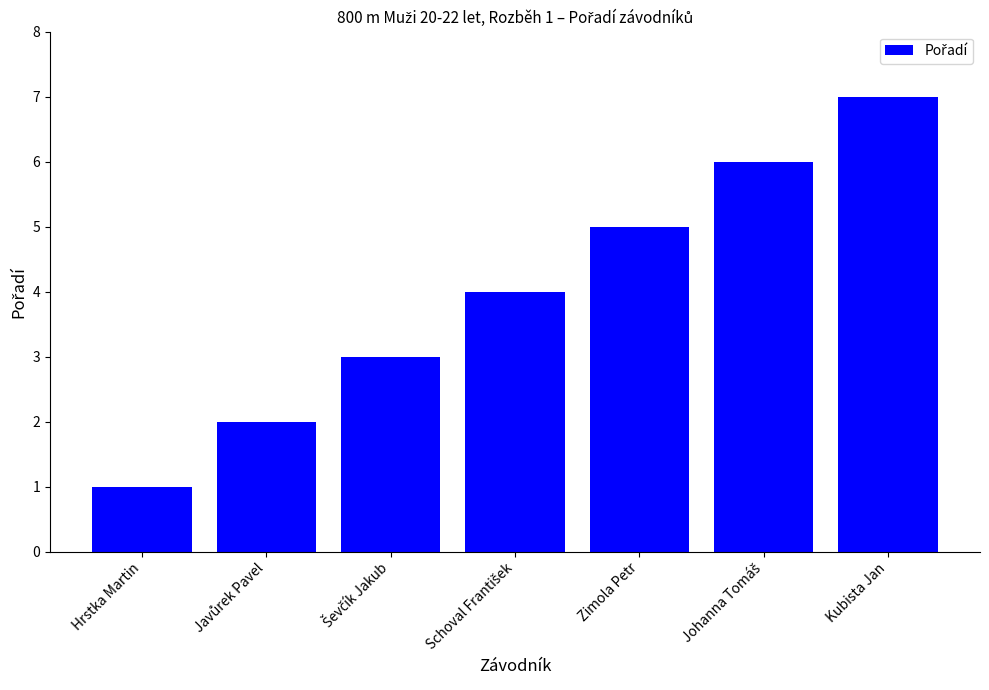

What is the maximum value shown in the chart?

7